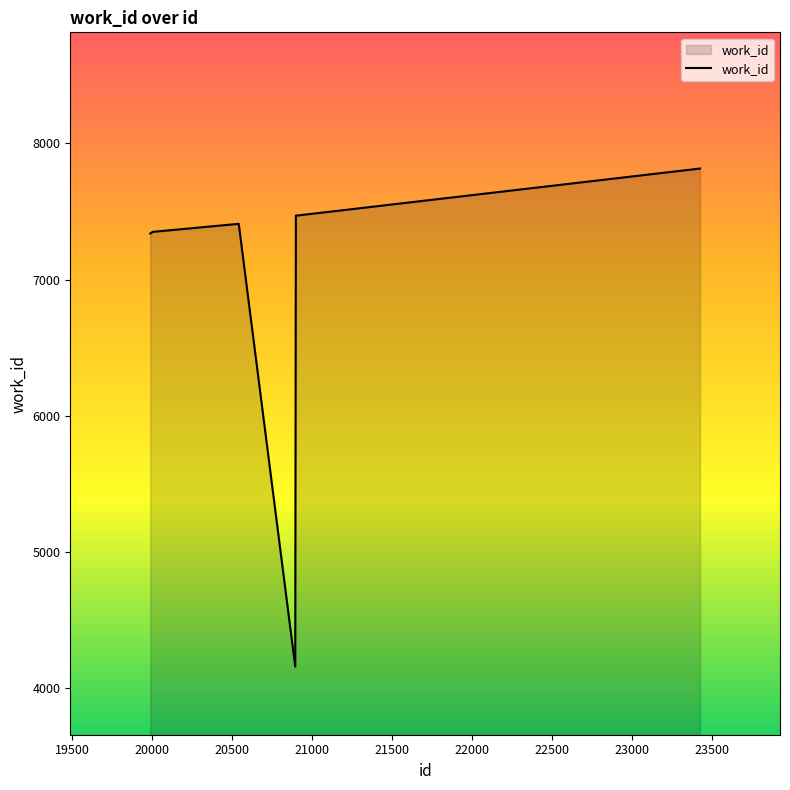

What is the maximum value shown in the chart?

7816